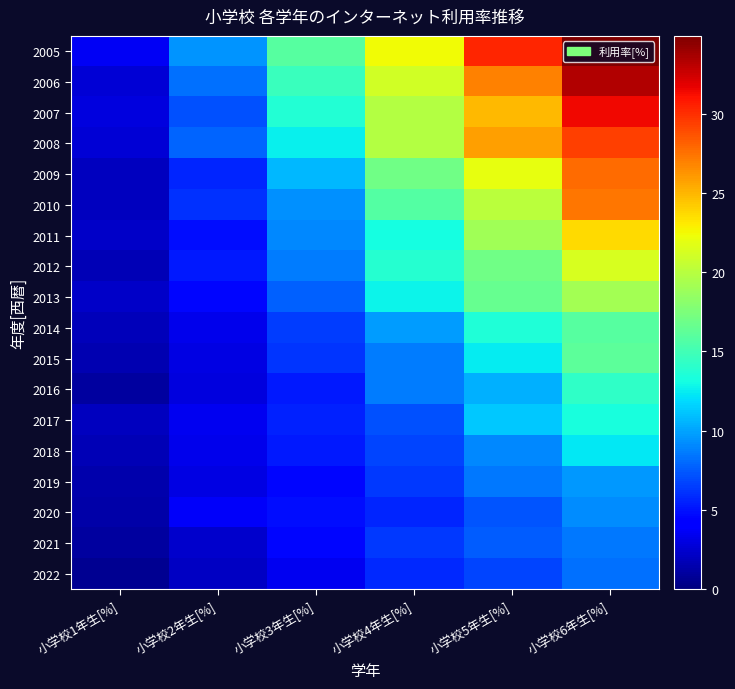

Which has a higher value, 小学校1年生[%] or 小学校6年生[%]?

小学校6年生[%]